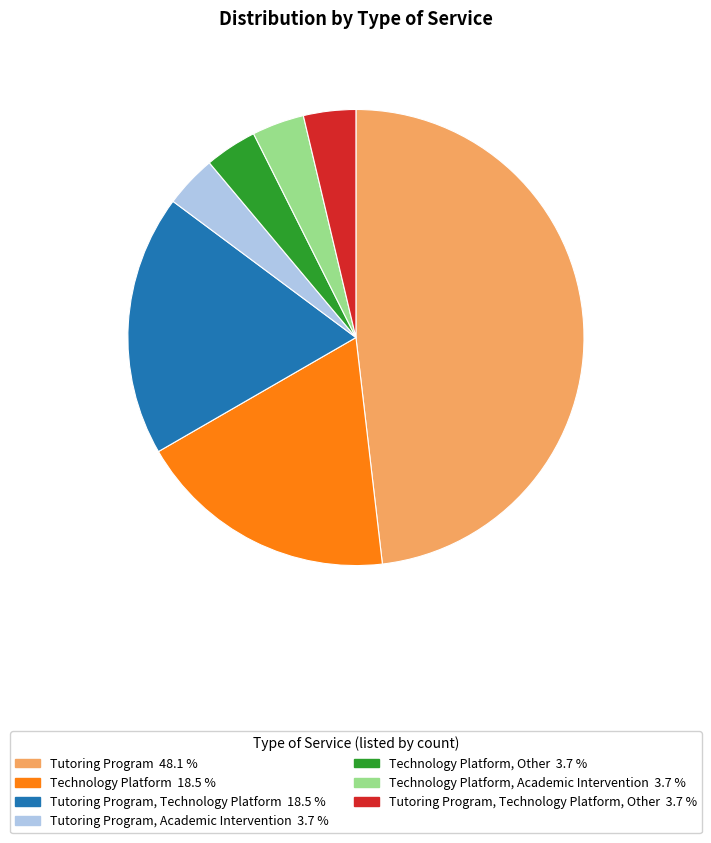

Does any single category account for the majority?

No